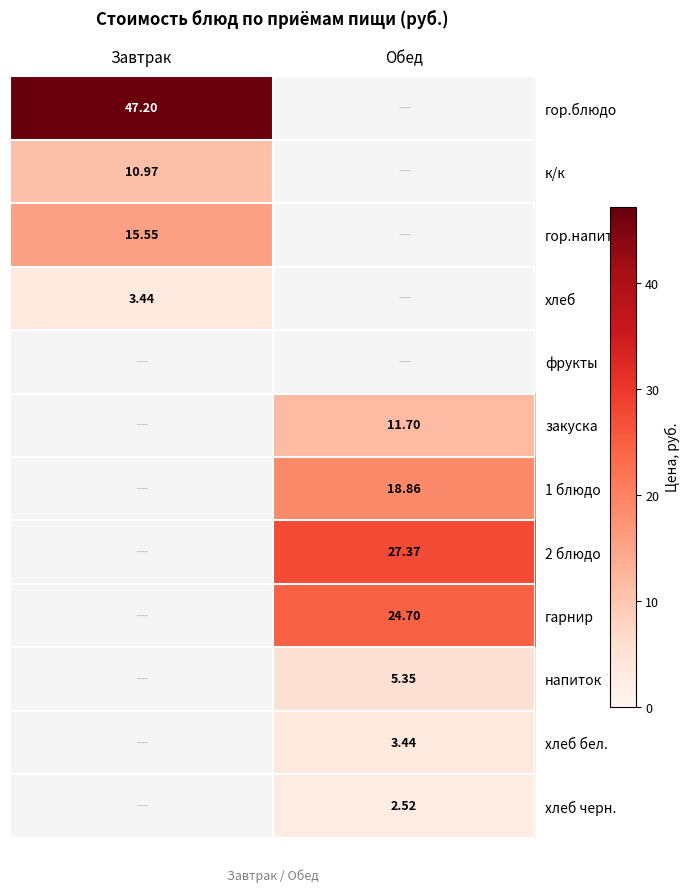

The хлеб бел. series shows 3.4 at Обед. True or false?

True